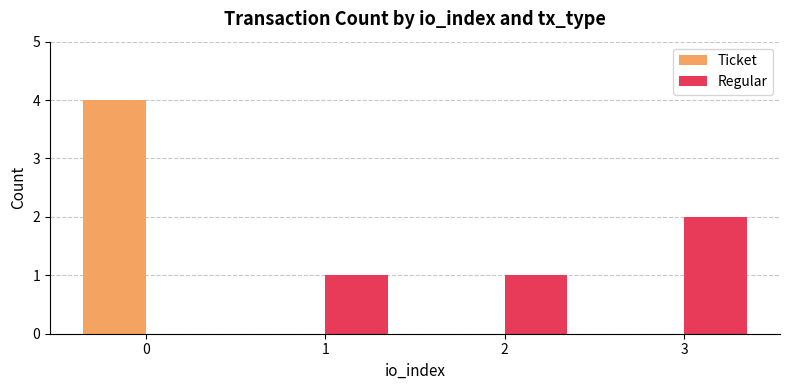

How many categories are shown in the chart?

4